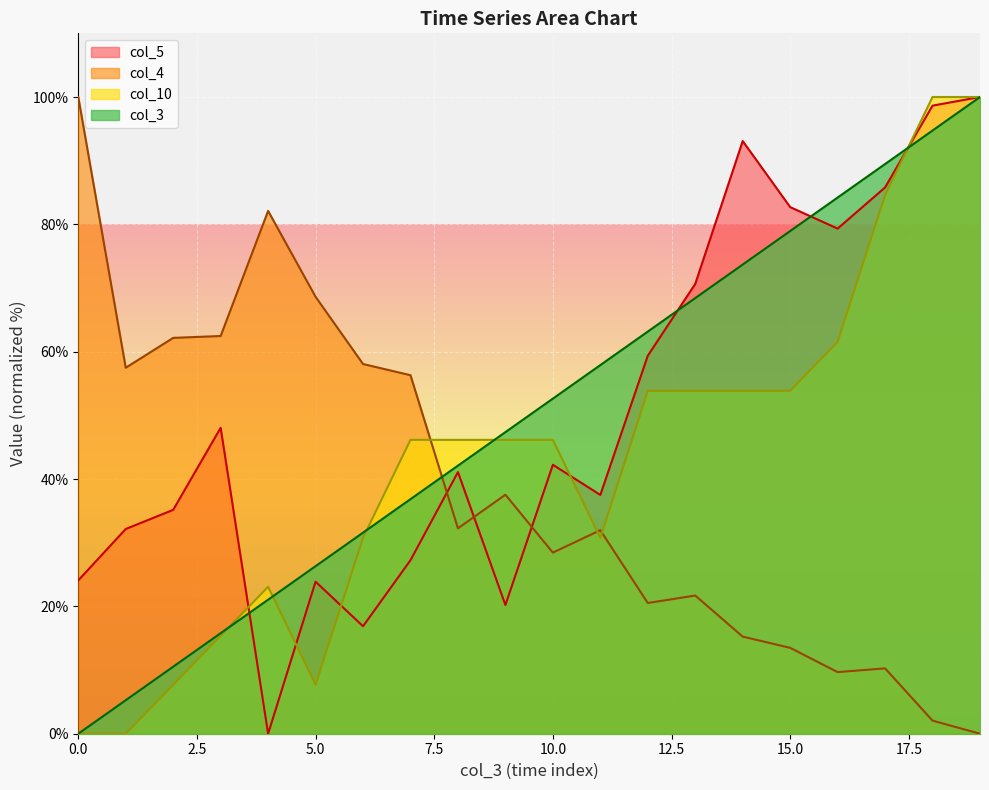

At which category is the sum across all series the highest?

19